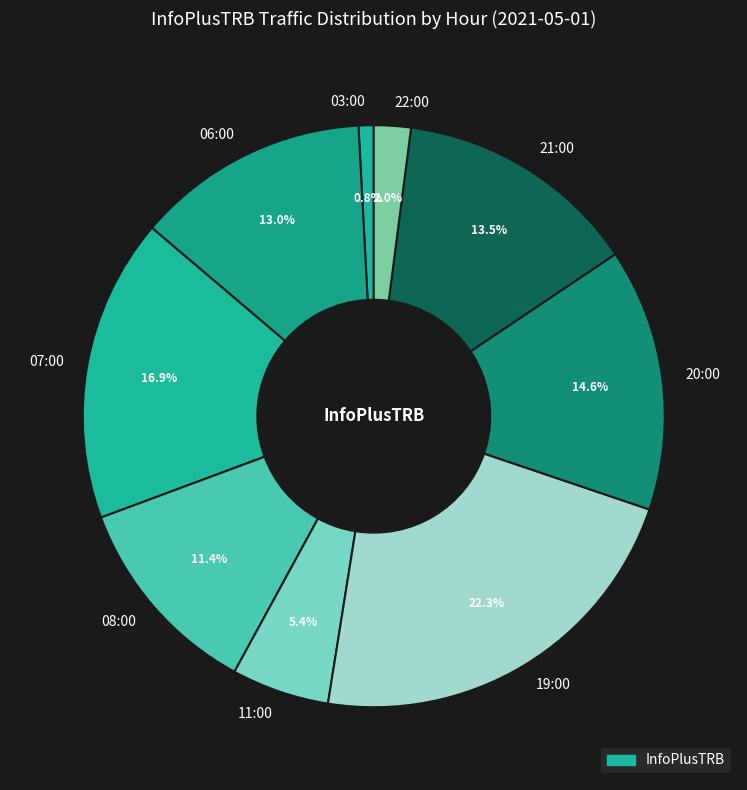

Rank the categories by value from highest to lowest.

19:00, 07:00, 20:00, 21:00, 06:00, 08:00, 11:00, 22:00, 03:00